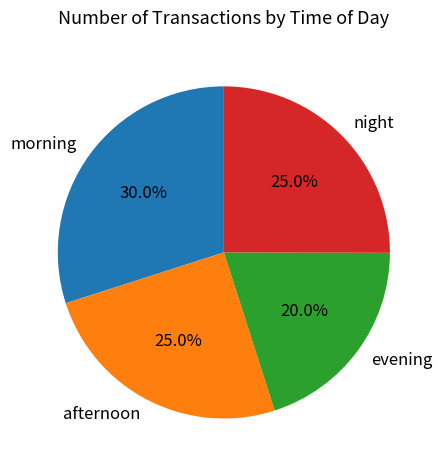

Combined, what portion of the pie is morning and night?

55.0%